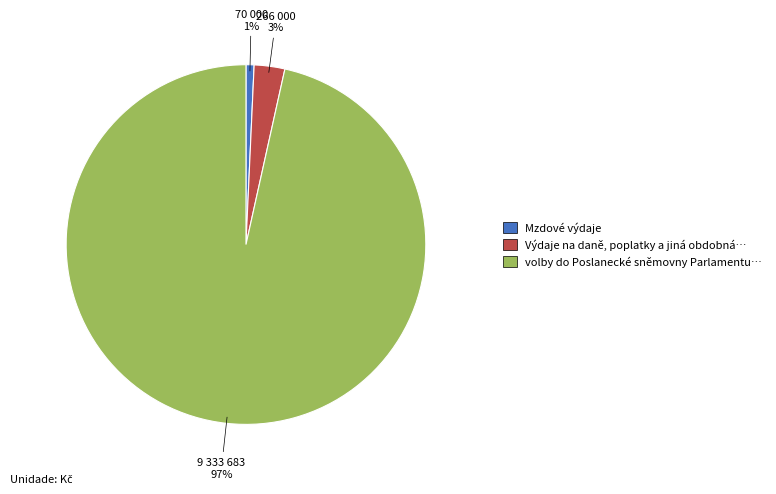

To the nearest percent, what is the average slice percentage?

33%